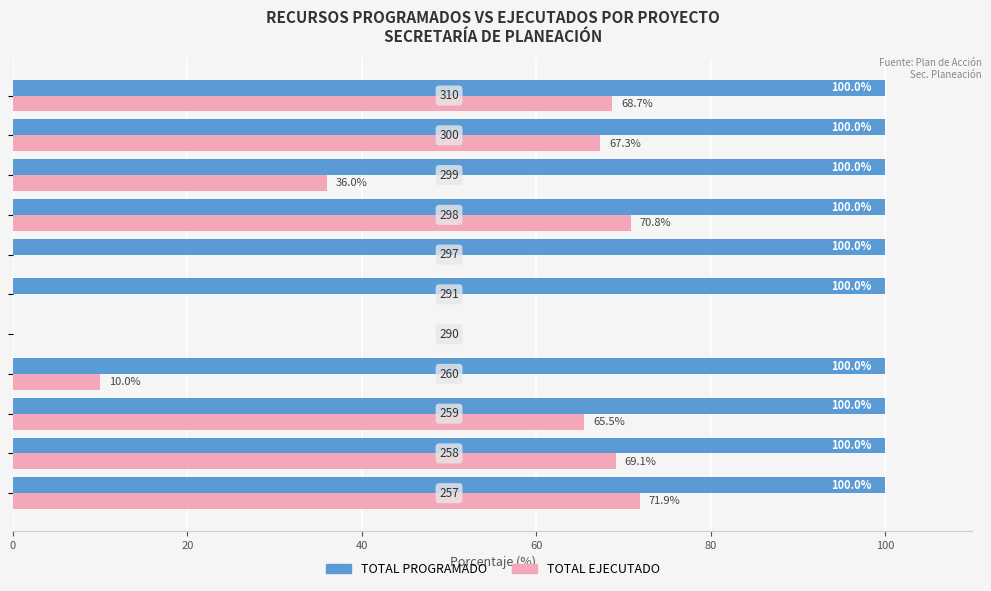

Which series has the largest total across all categories?

TOTAL PROGRAMADO